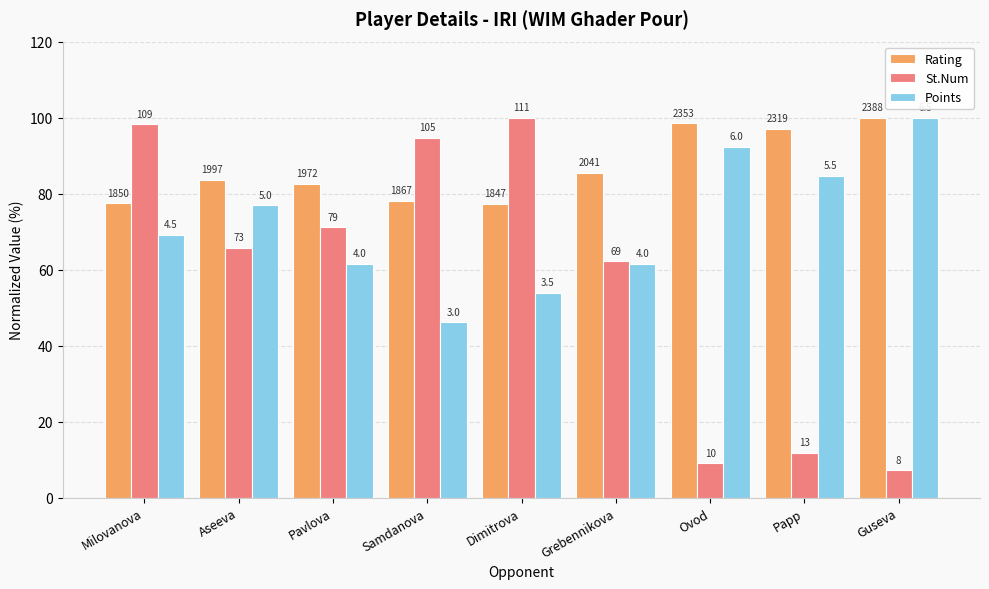

How many groups of bars are there?

9